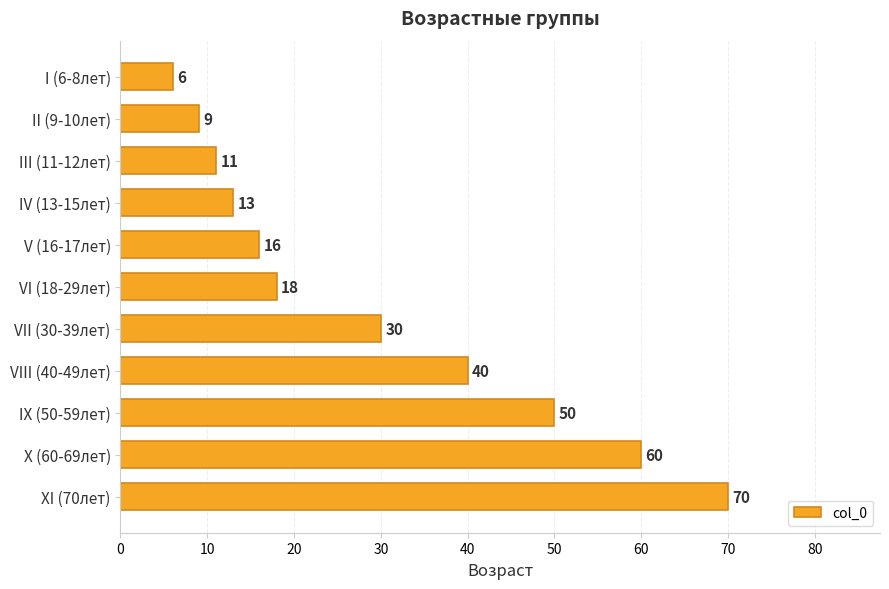

What is the change in value from III (11-12лет) to VI (18-29лет)?

+7